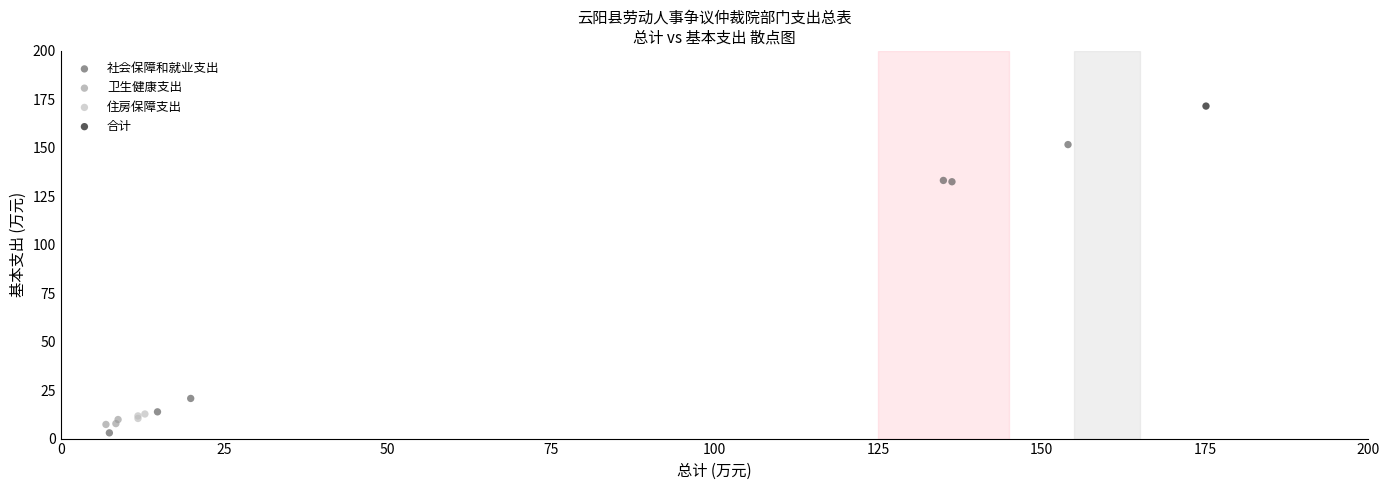

What are all the series names shown in the legend?

社会保障和就业支出, 卫生健康支出, 住房保障支出, 合计